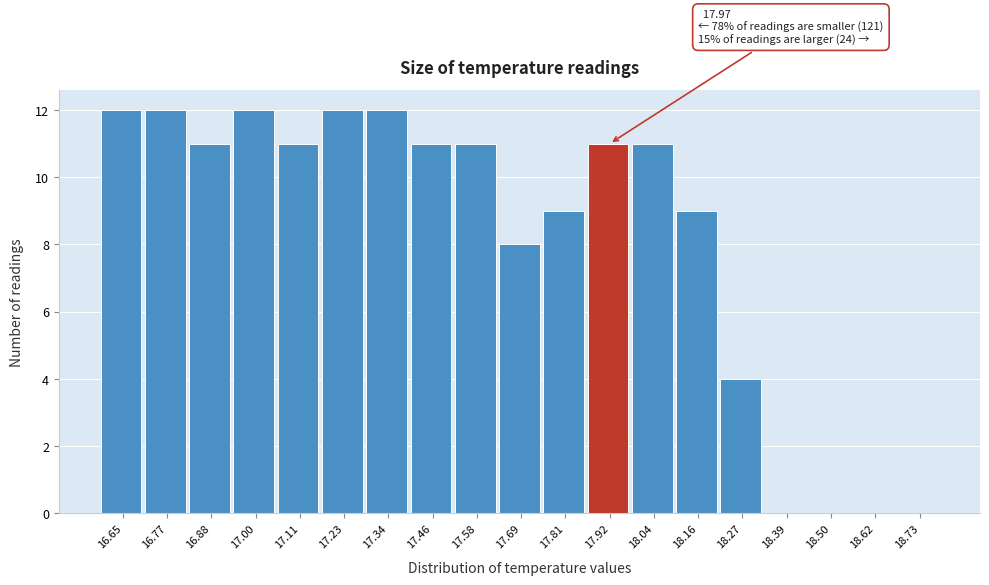

Reading left to right, extract all data points from this chart.

16.65=12	16.77=12	16.88=11	17.00=12	17.11=11	17.23=12	17.34=12	17.46=11	17.58=11	17.69=8	17.81=9	17.92=11	18.04=11	18.16=9	18.27=4	18.39=0	18.50=0	18.62=0	18.73=0